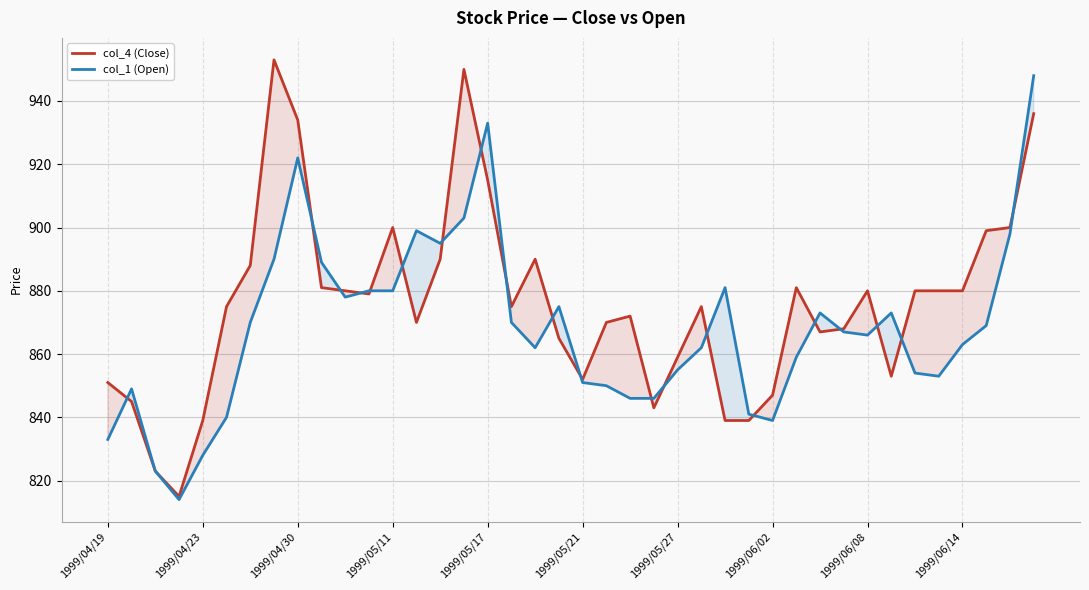

True or false: col_4 (Close) has a value of 208 at 1999/05/17.

False